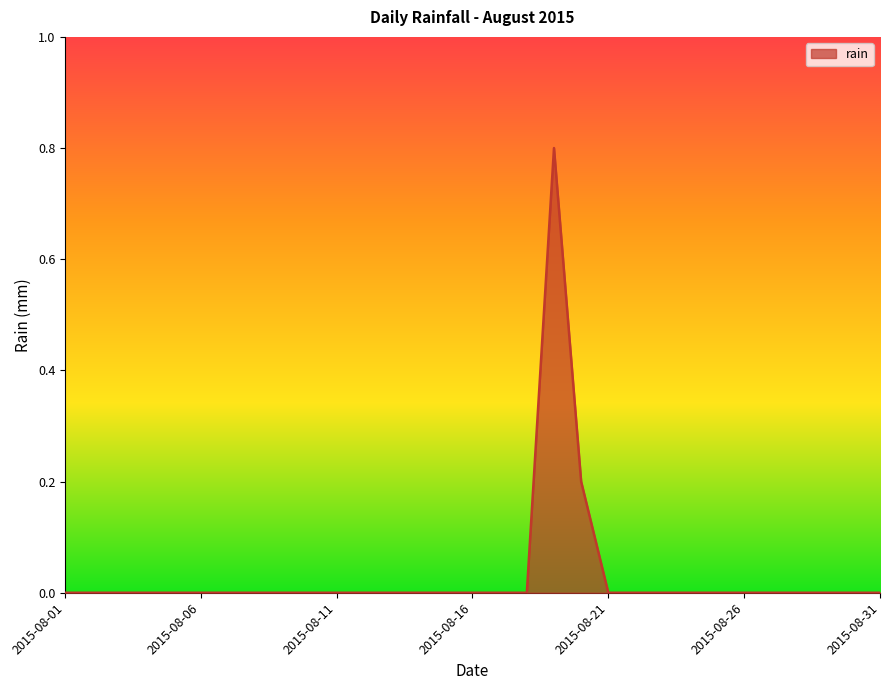

What is the maximum value shown in the chart?

0.8